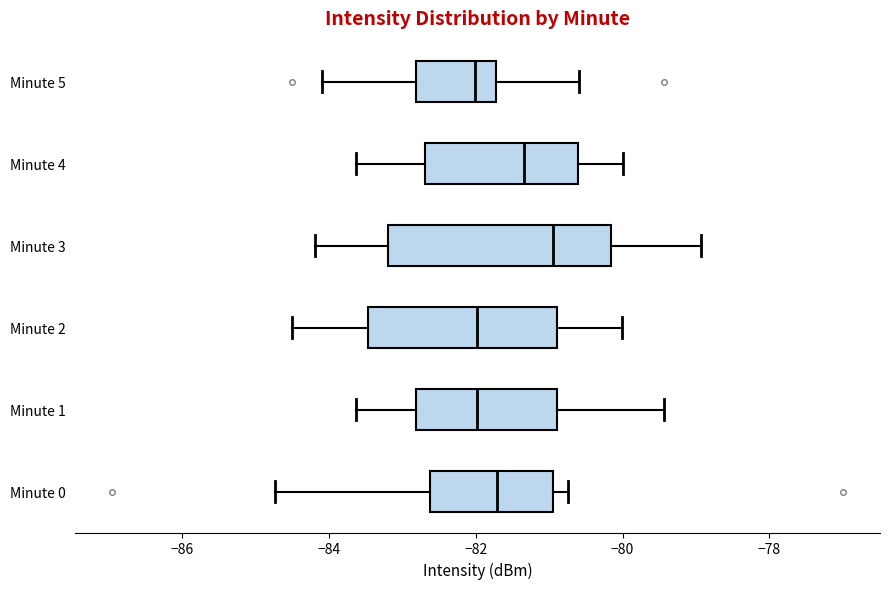

Reading bottom to top, read every box against the x-axis: the position of its median line, the range the box covers, and the ends of its whiskers. The values are not printed on the chart, so give them approximately, as read against the axis.

Minute 0: median -81.8, box -82.6 to -81.0, whiskers -84.8 to -80.8
Minute 1: median -82.0, box -82.8 to -80.8, whiskers -83.6 to -79.4
Minute 2: median -82.0, box -83.4 to -80.8, whiskers -84.6 to -80.0
Minute 3: median -81.0, box -83.2 to -80.2, whiskers -84.2 to -79.0
Minute 4: median -81.4, box -82.6 to -80.6, whiskers -83.6 to -80.0
Minute 5: median -82.0, box -82.8 to -81.8, whiskers -84.0 to -80.6